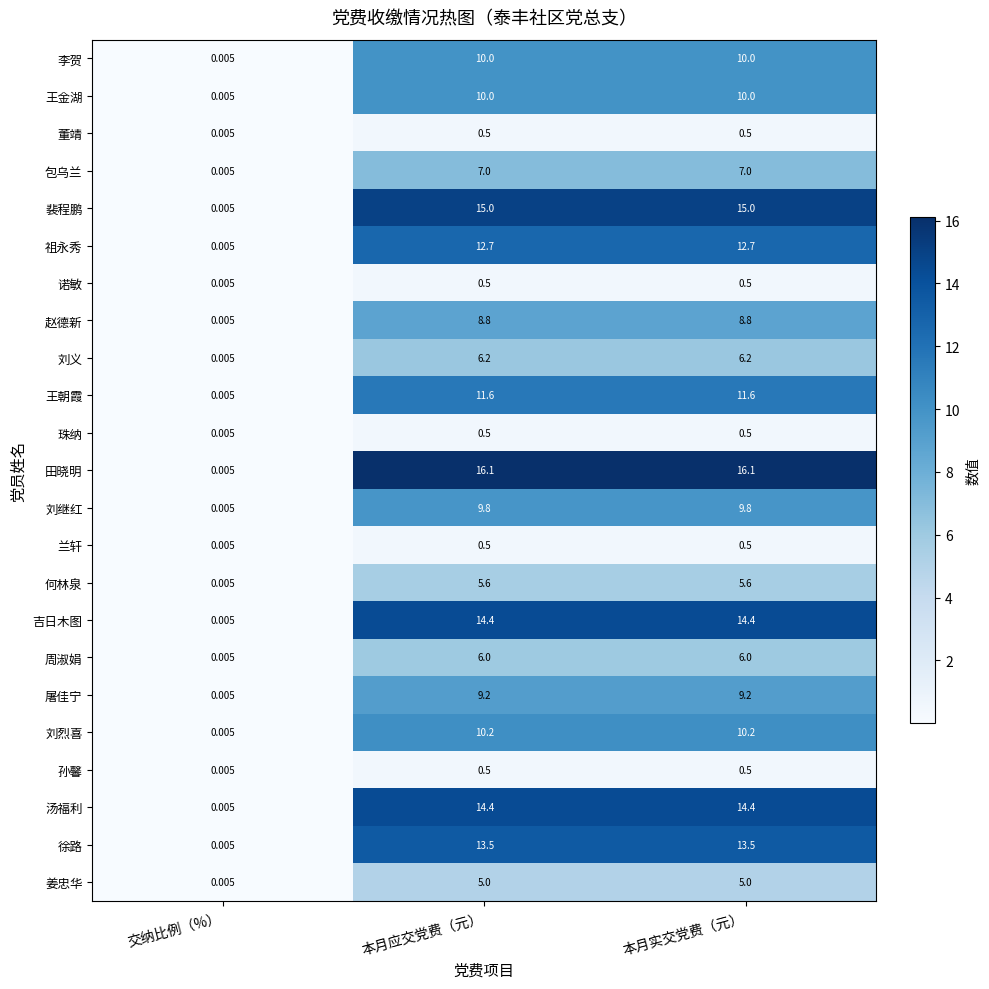

Which series has the widest spread of values?

田晓明